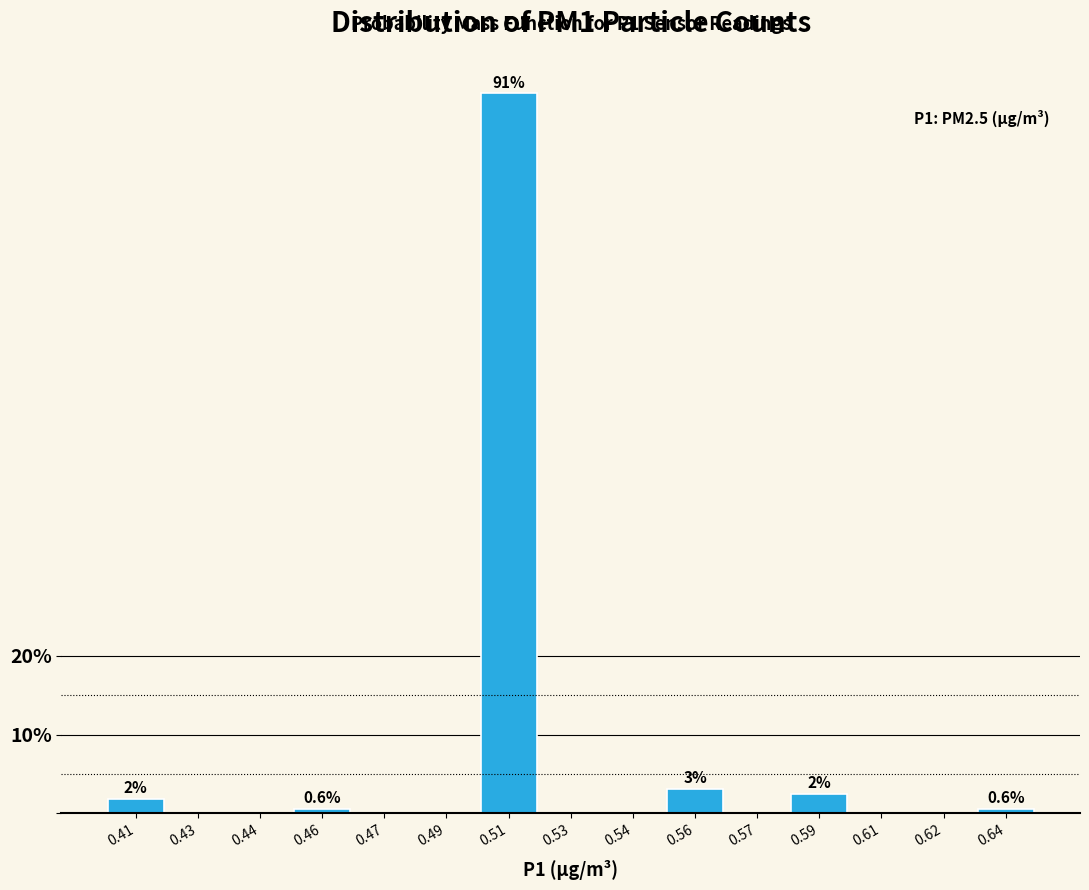

The value at 0.49 is 0.0. True or false?

True